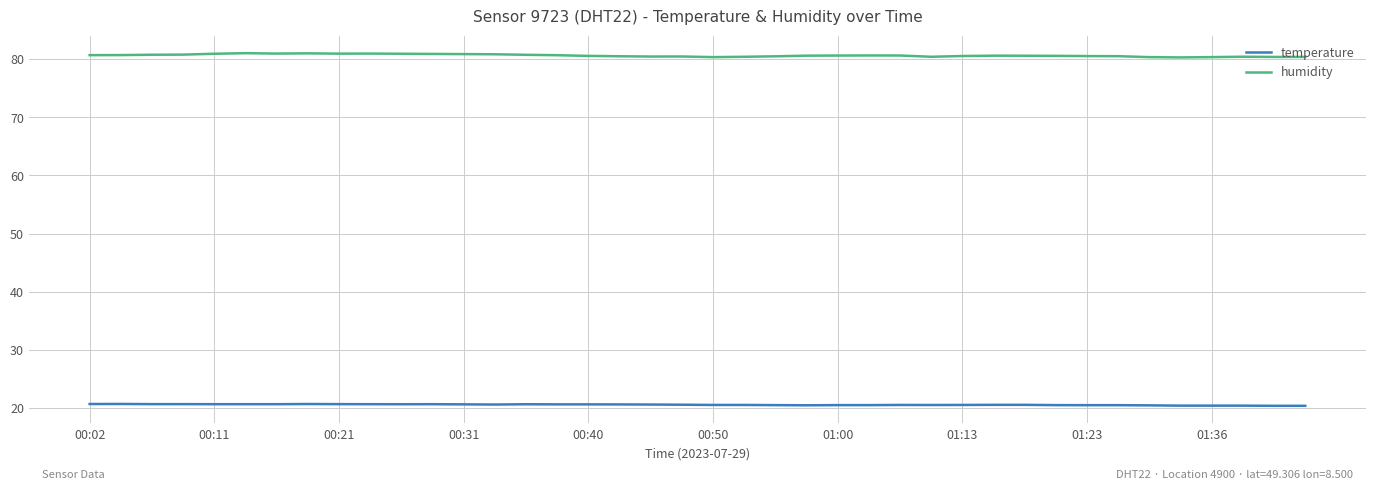

Which series has the widest spread of values?

humidity